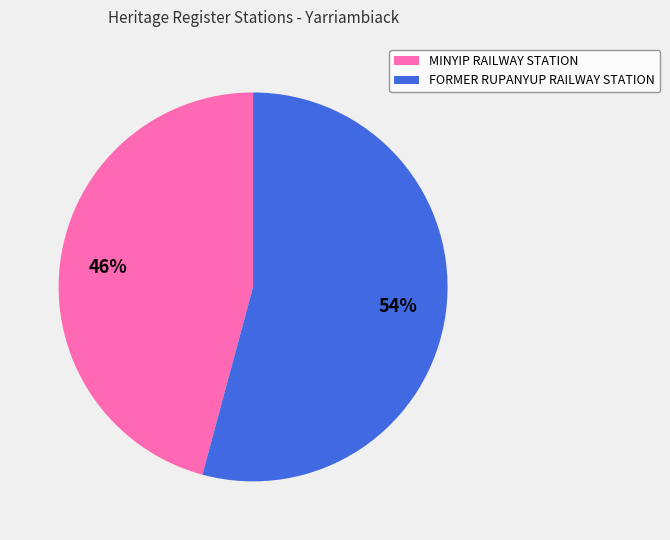

To the nearest percent, what percentage of the pie is FORMER RUPANYUP RAILWAY STATION?

54%